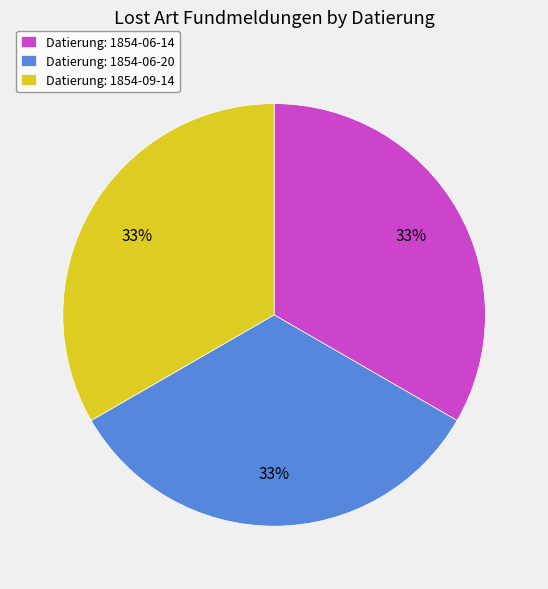

Does any single category account for the majority?

No